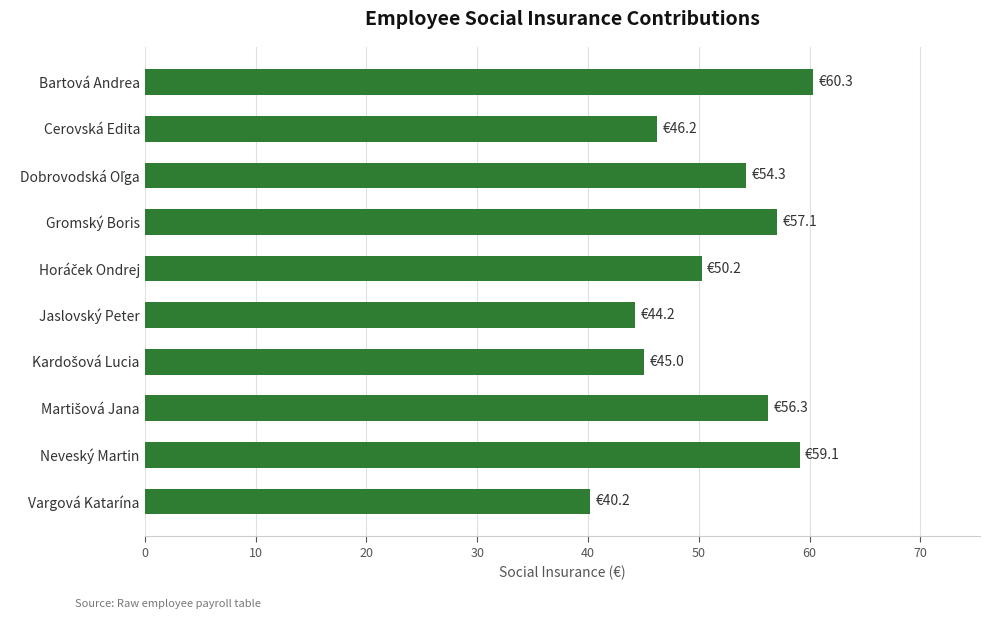

Which has a higher value, Neveský Martin or Vargová Katarína?

Neveský Martin